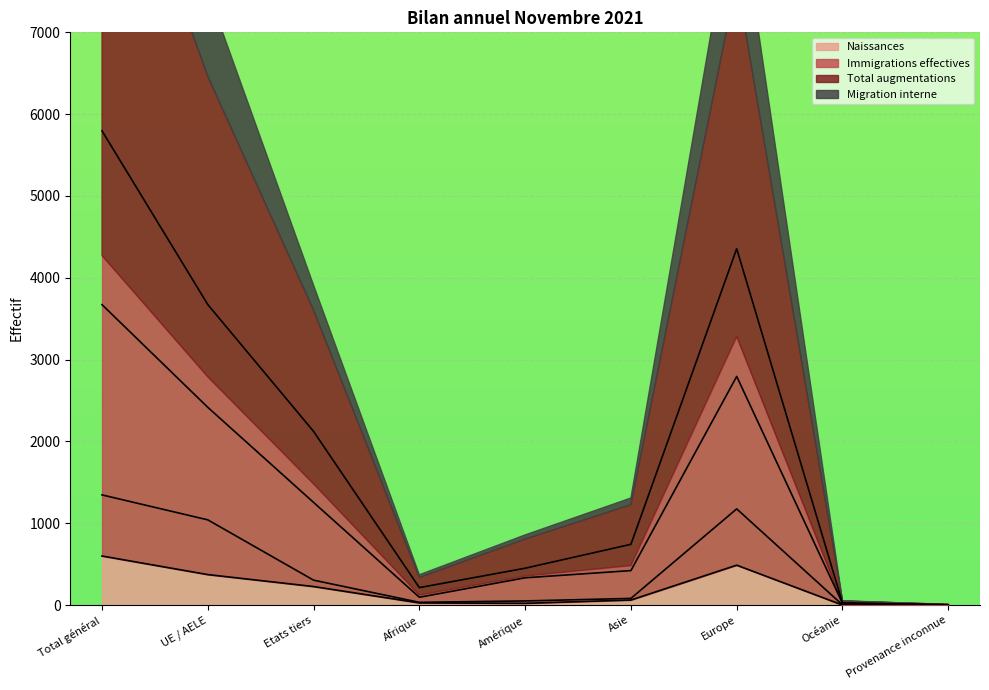

Count the number of data series in this chart.

4